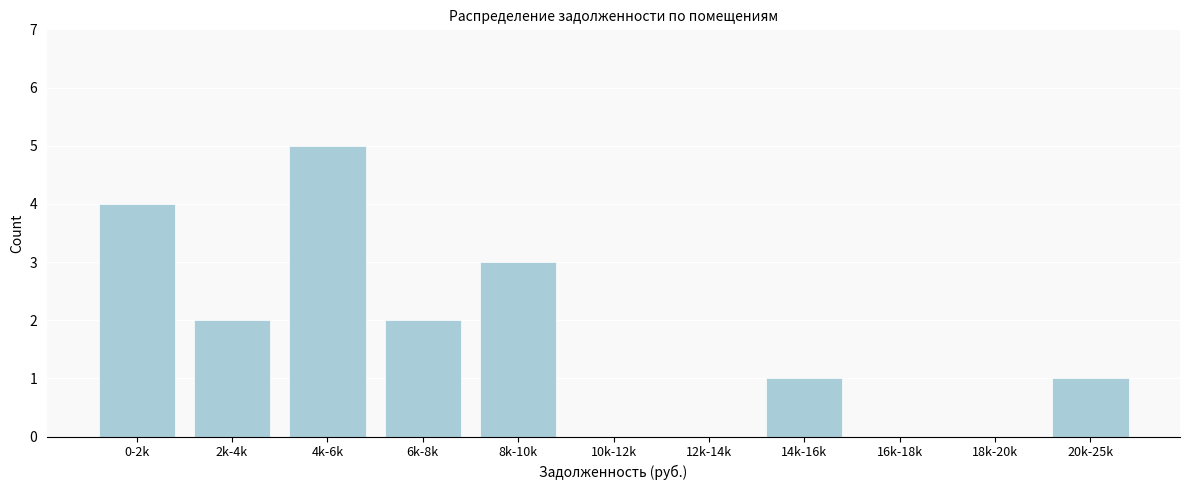

Reading left to right, what are all the values shown in this chart?

0-2k=4	2k-4k=2	4k-6k=5	6k-8k=2	8k-10k=3	10k-12k=0	12k-14k=0	14k-16k=1	16k-18k=0	18k-20k=0	20k-25k=1